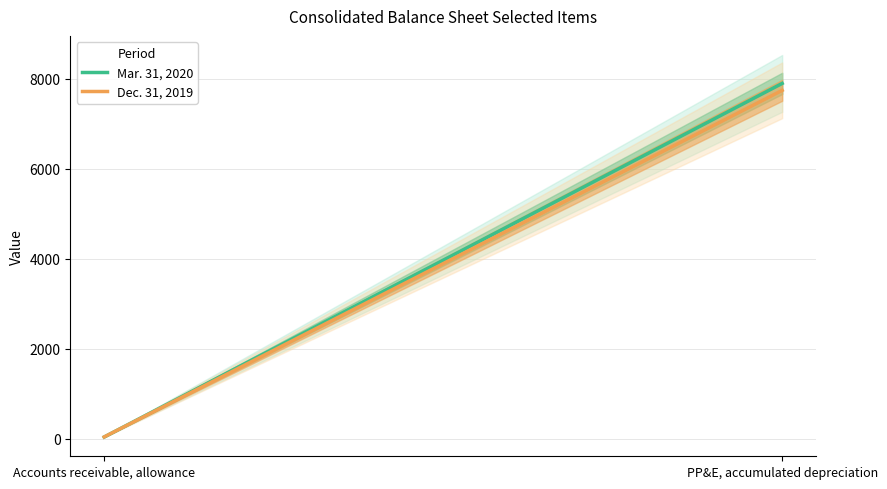

What is the difference between the maximum and minimum values in the Dec. 31, 2019 series?

7707